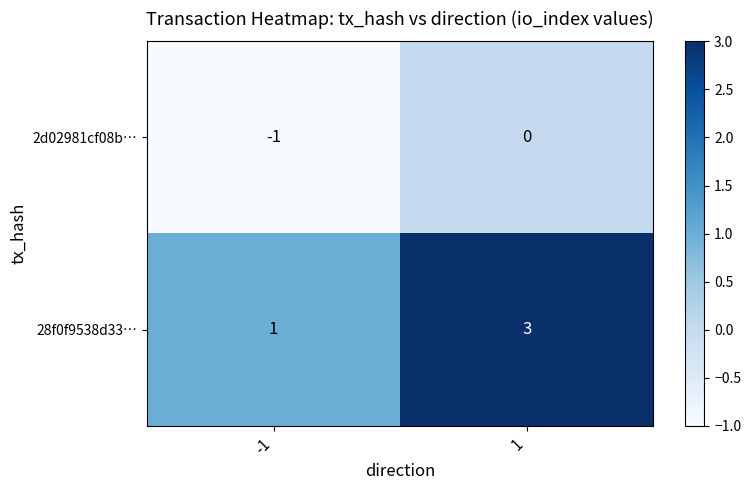

The value of 28f0f9538d33… at 1 is 4. True or false?

False